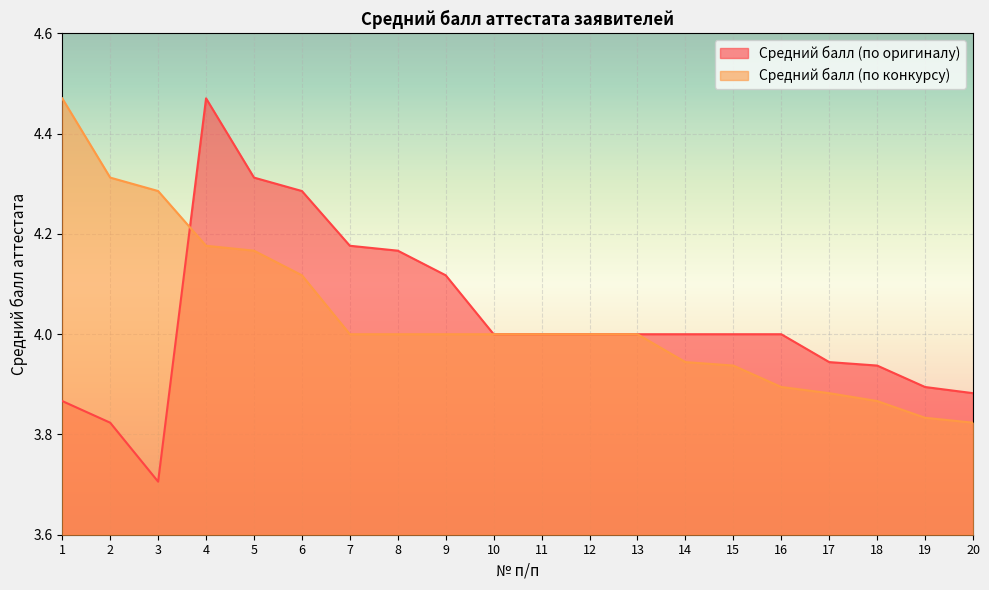

How many interior local valleys does the Средний балл (по оригиналу) series have?

1